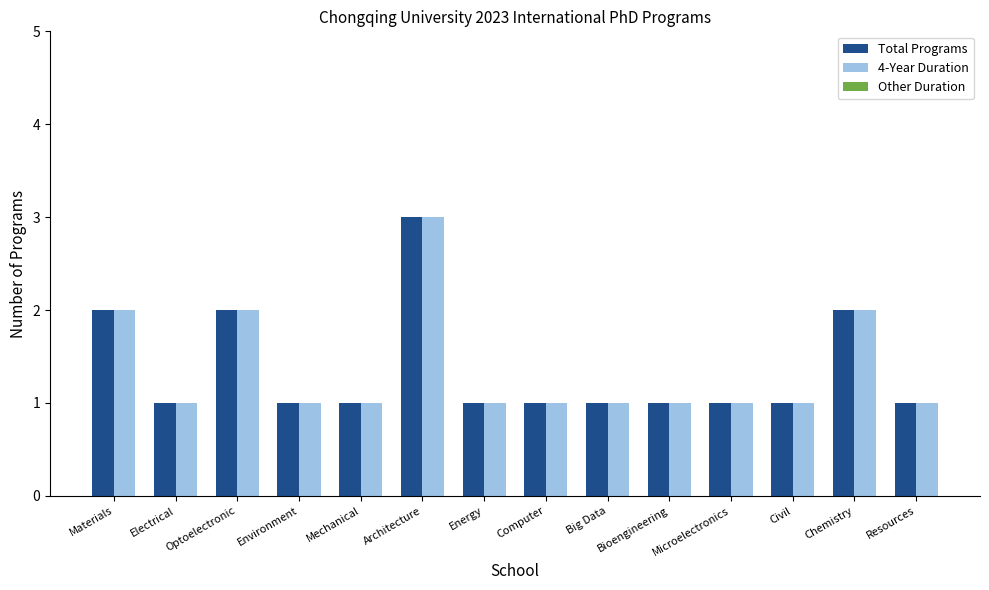

What is the label of the 7th bar from the left?

Energy